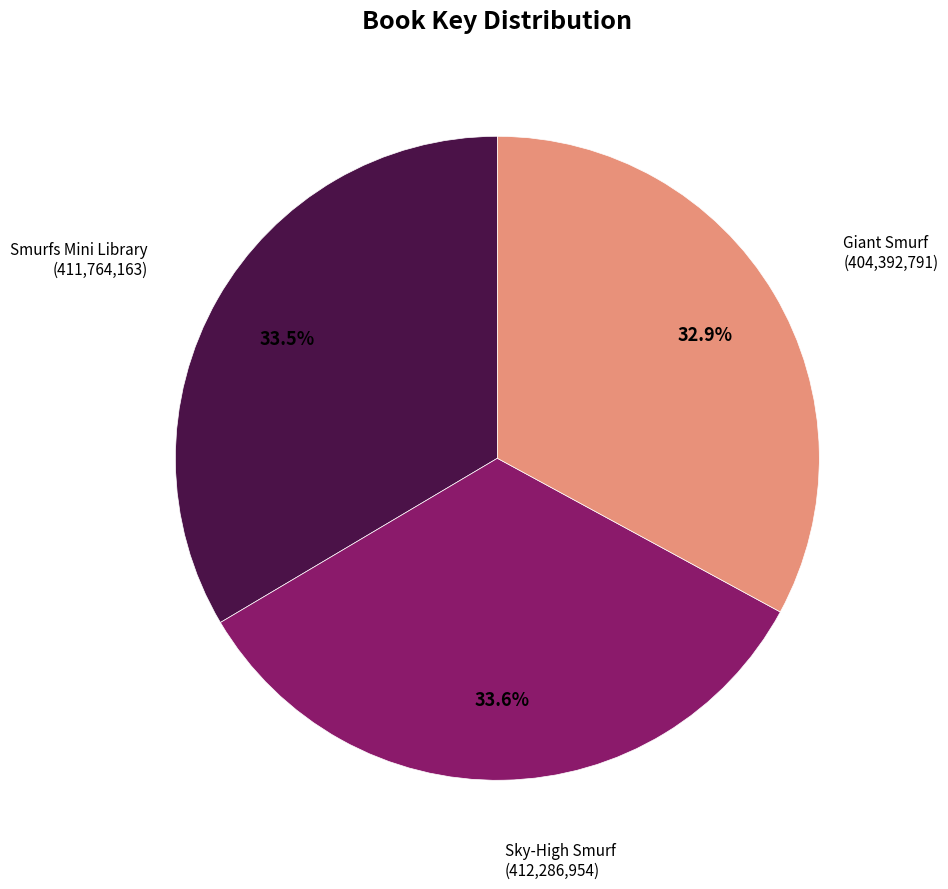

Does any single category account for the majority?

No